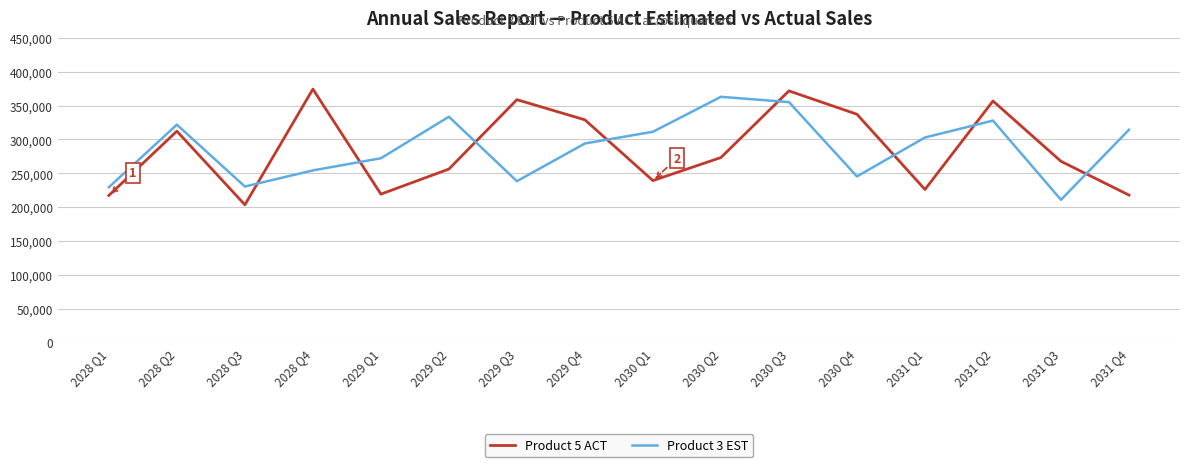

How many series are shown in this chart?

2